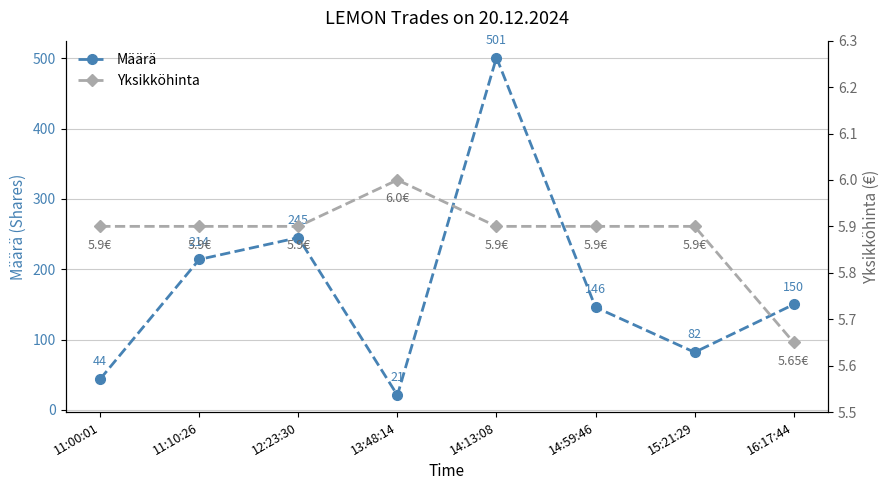

What position from the right is 14:59:46?

3